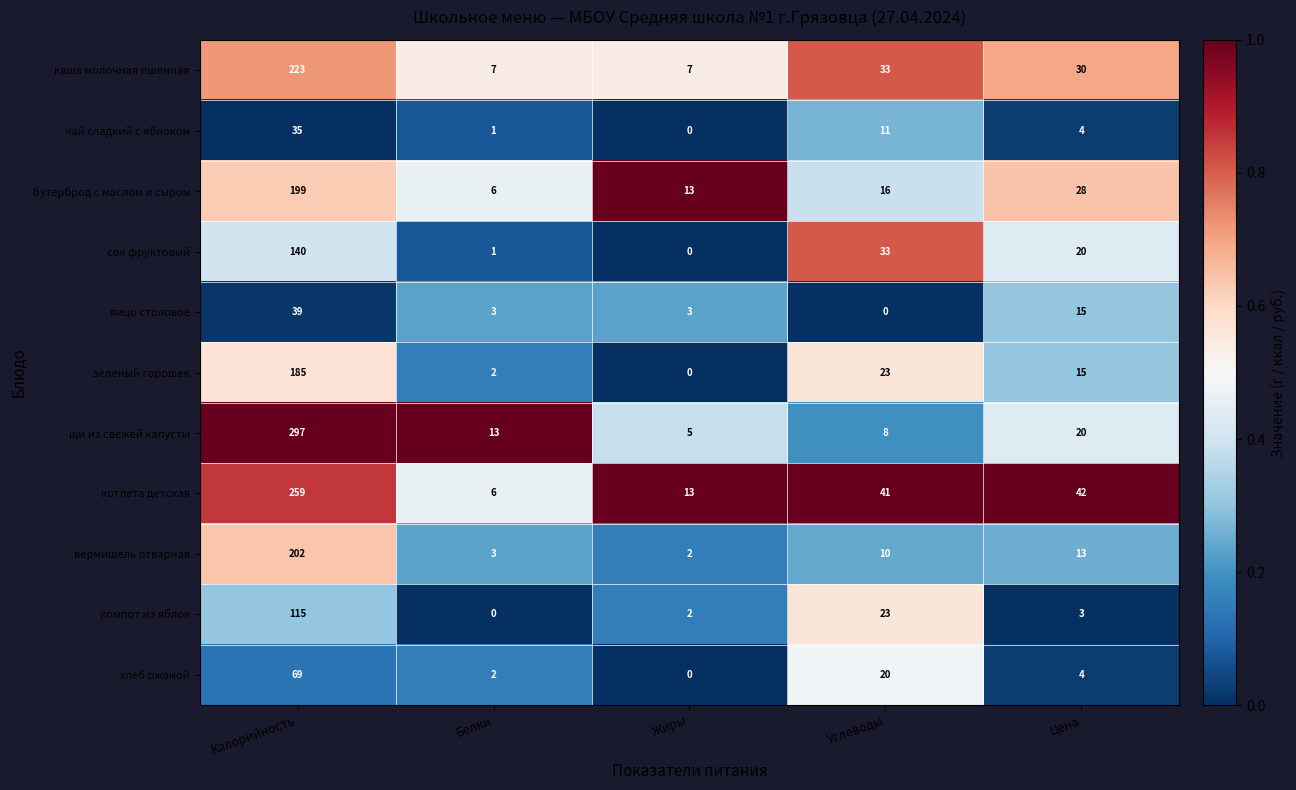

What is the spread (max minus min) of values at Белки?

13